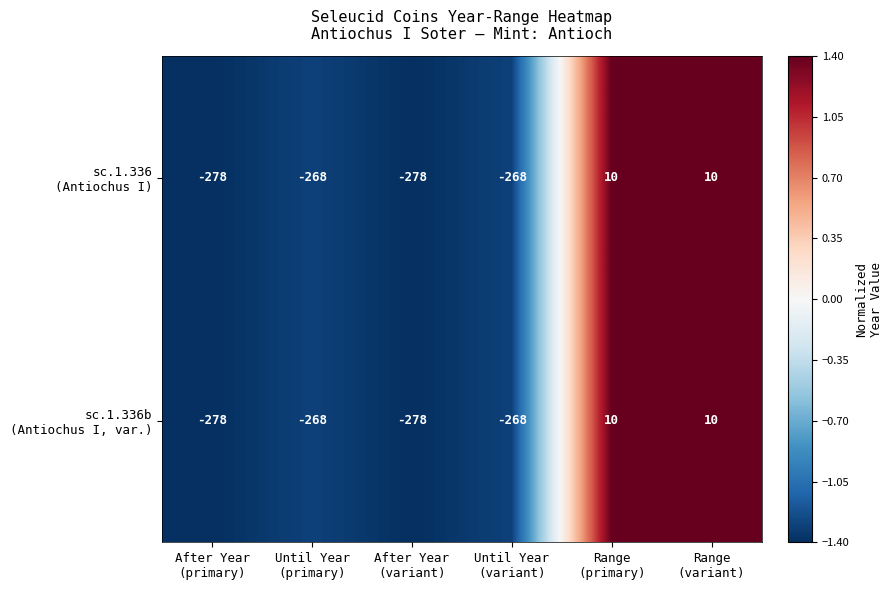

What is the minimum value shown in the chart?

-278